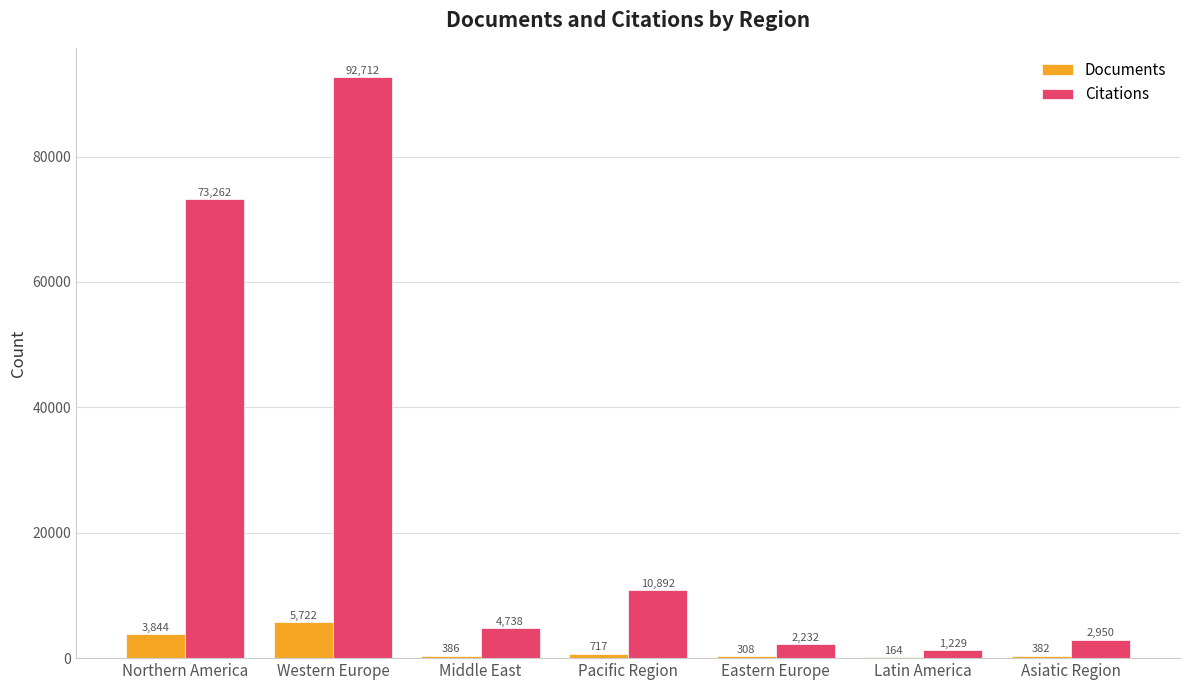

True or false: Citations has a value of 92712 at Western Europe.

True